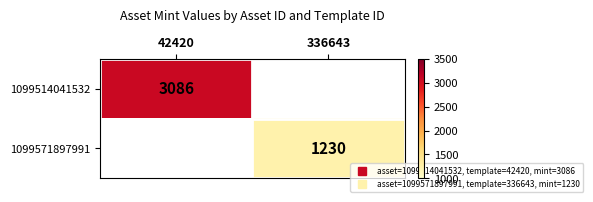

How many categories are shown in the chart?

2